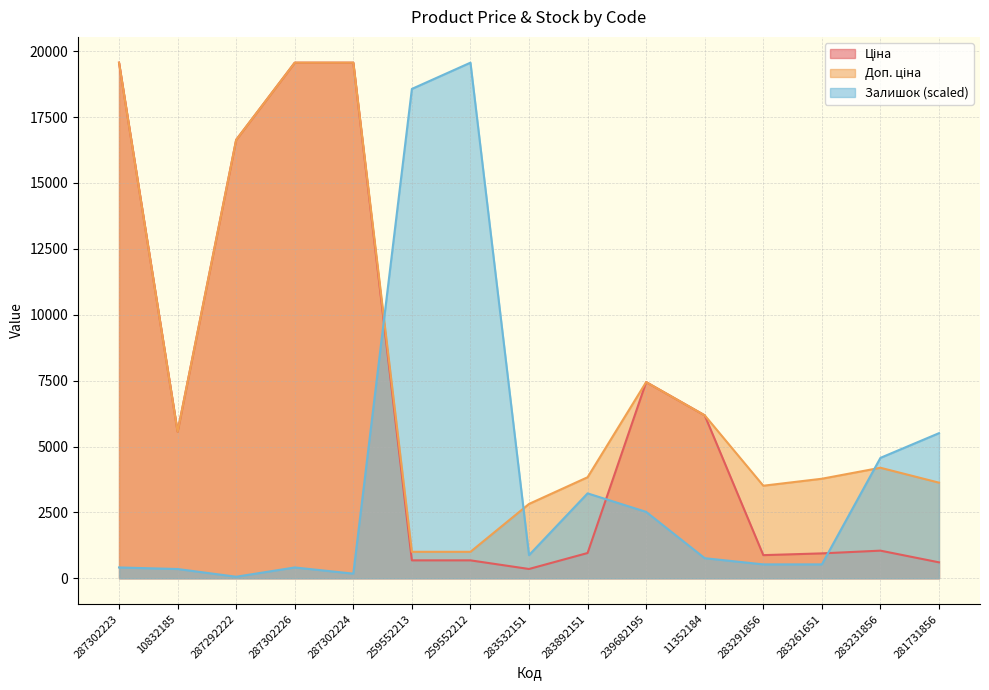

How many distinct data groups are displayed?

3